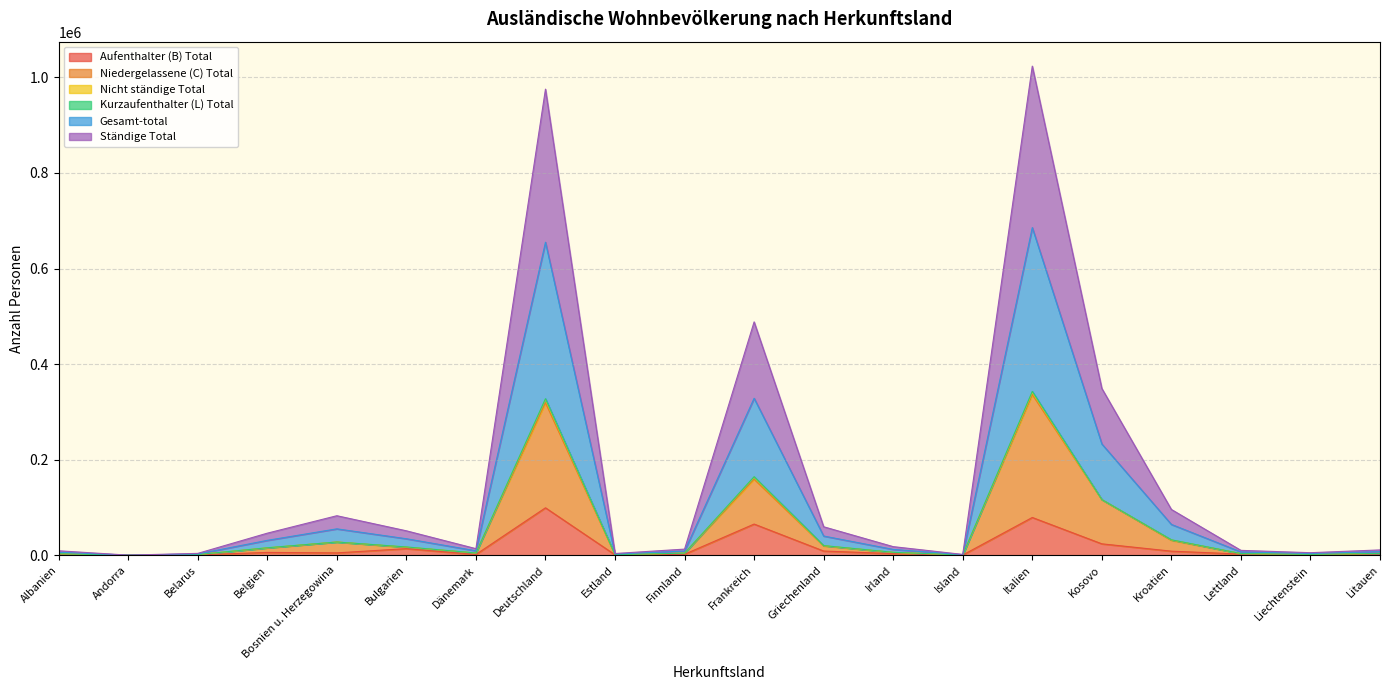

How many interior local peaks does the Gesamt-total series have?

4